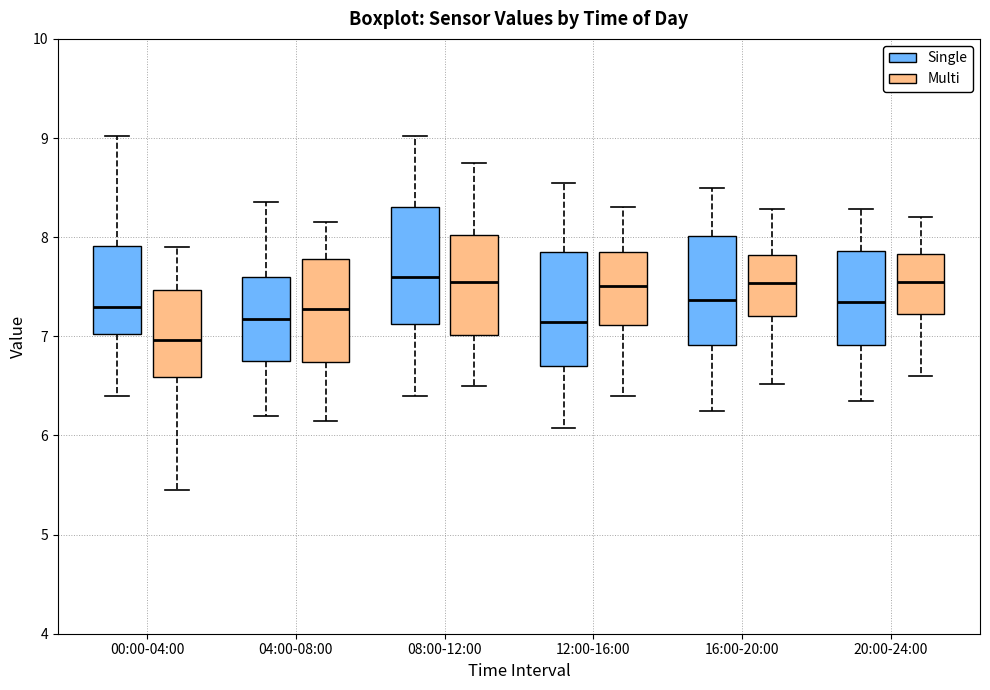

Where does the lower whisker of the box for 20:00-24:00 (Multi) end on the y-axis? The values are not printed on the chart, so give them approximately, as read against the axis.

6.6